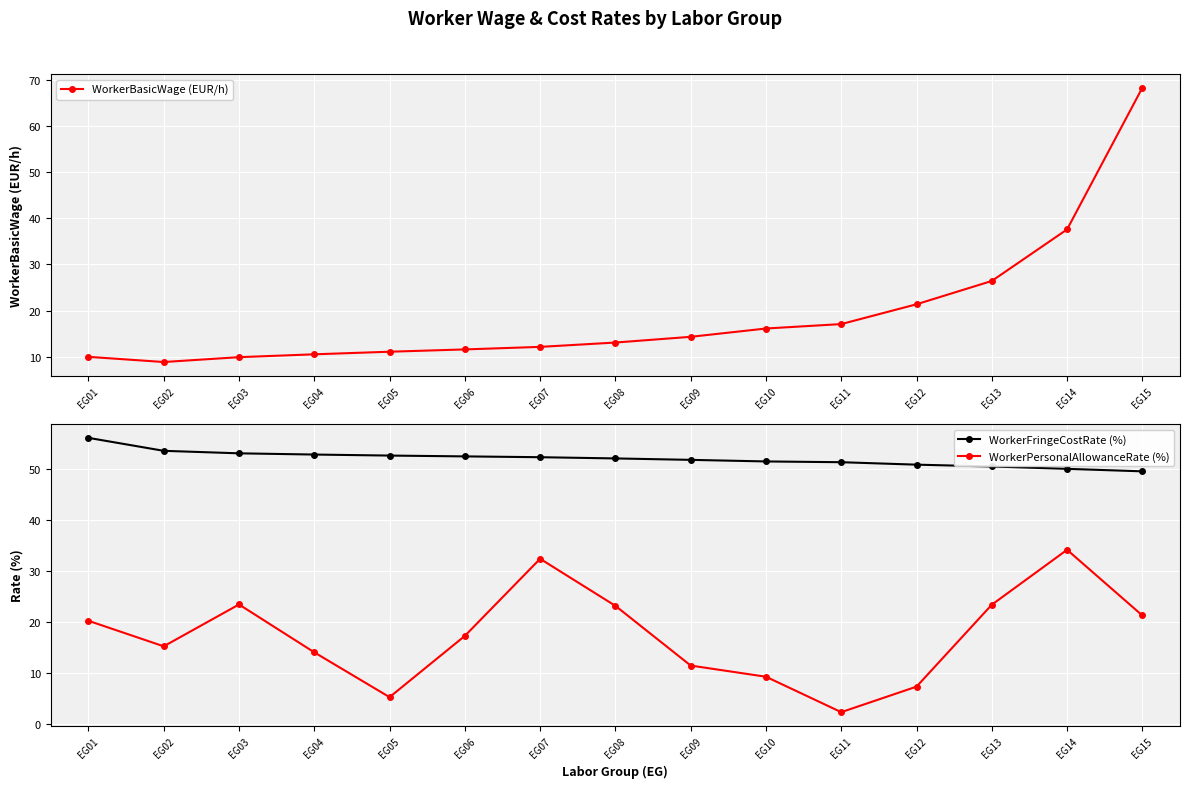

Is the value of WorkerPersonalAllowanceRate (%) at EG03 greater than the value of WorkerFringeCostRate (%) at EG12?

No